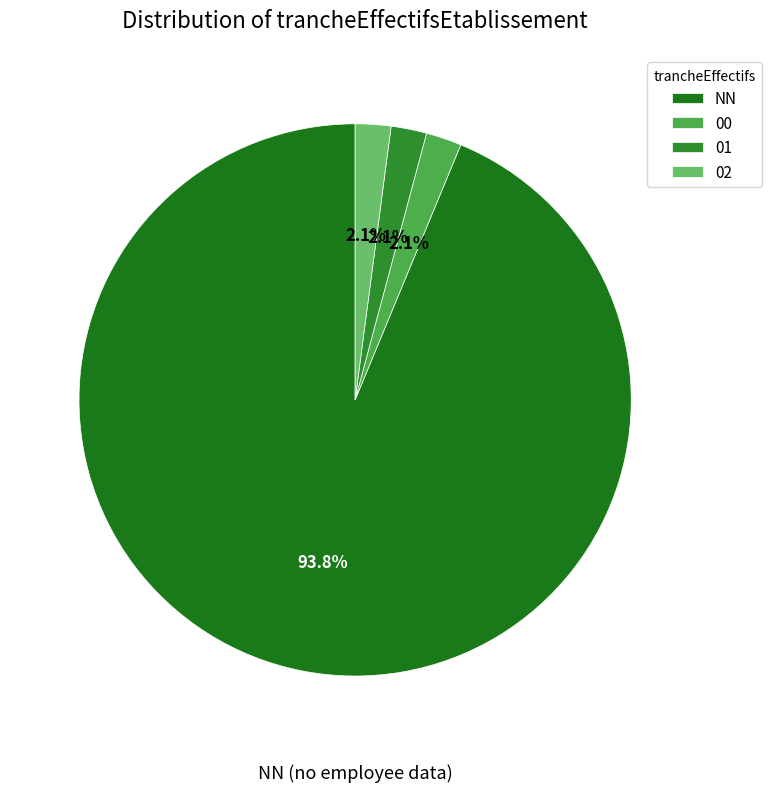

Count the number of slices in the pie.

4